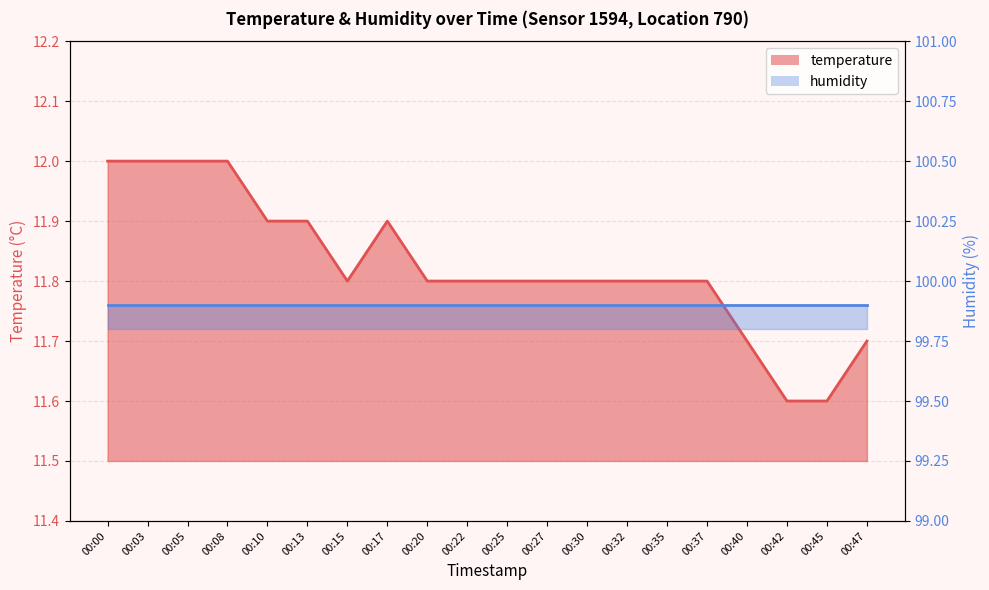

What is the value of the 19th point from the left?

11.6